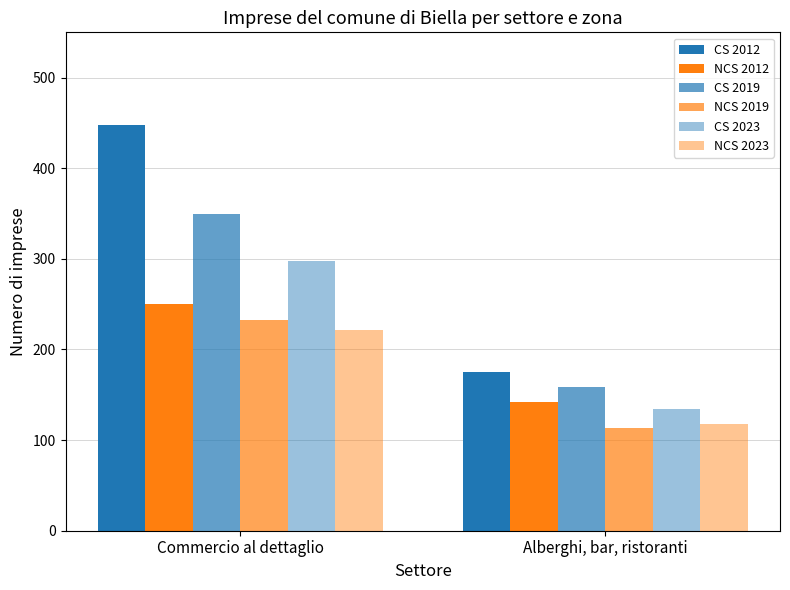

Which series has the largest range (max minus min)?

CS 2012